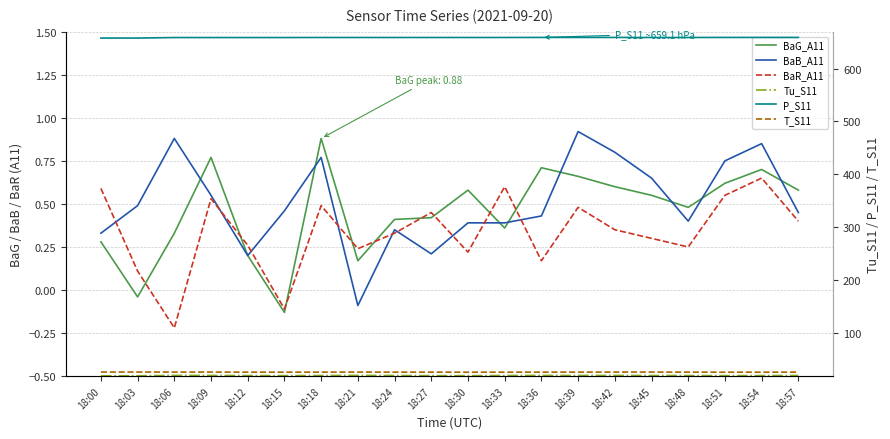

What is the spread (max minus min) of values at 18:30?

658.8